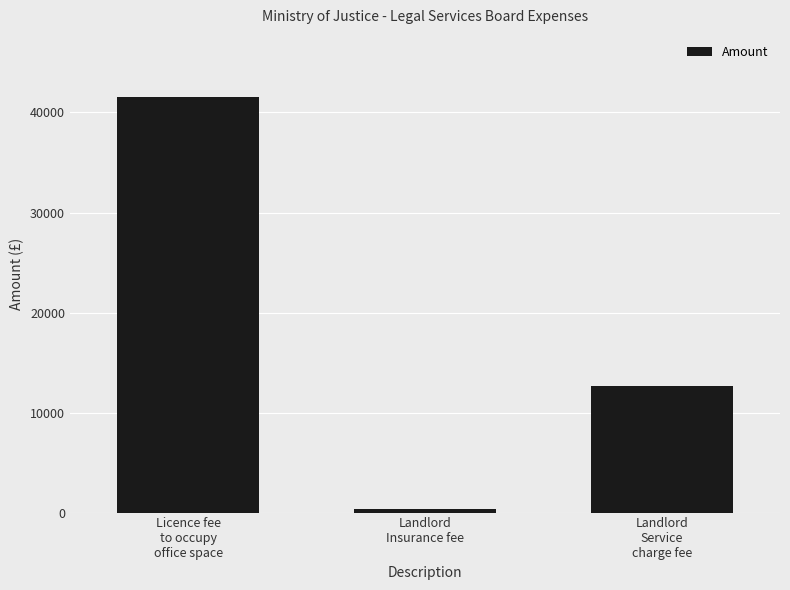

Reading left to right, what are all the values shown in this chart?

Licence fee
to occupy
office space=41528.0	Landlord
Insurance fee=369.9	Landlord
Service
charge fee=12618.1